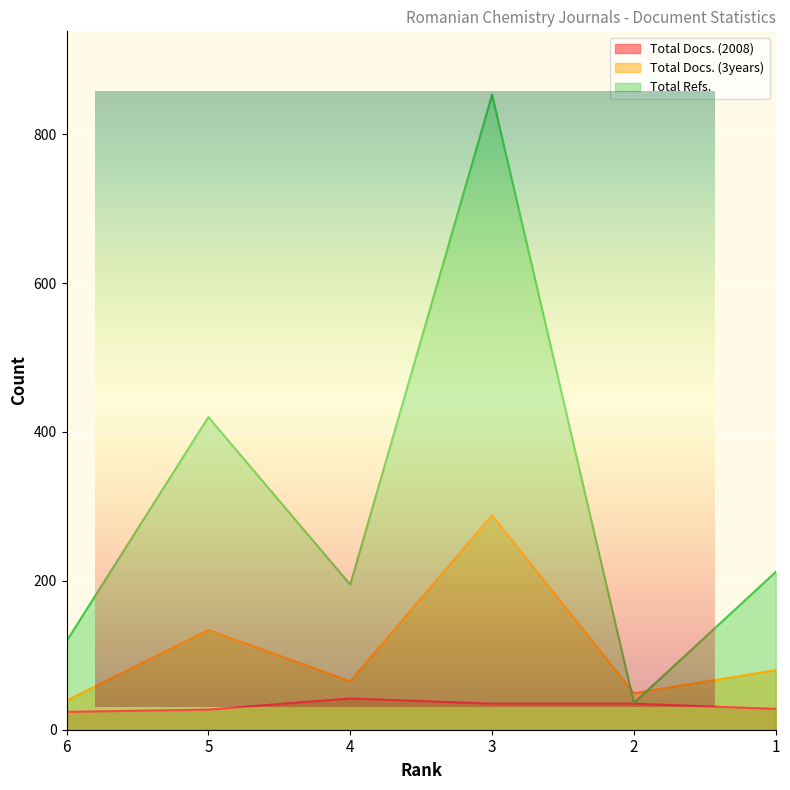

Which label corresponds to the smallest value in the chart?

6